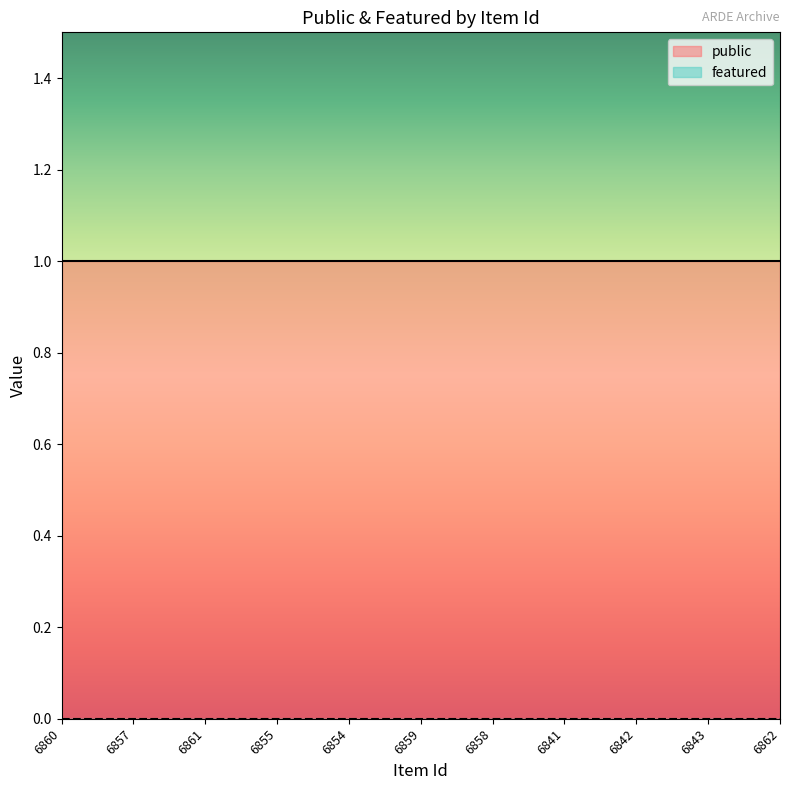

What are all the series names shown in the legend?

public, featured